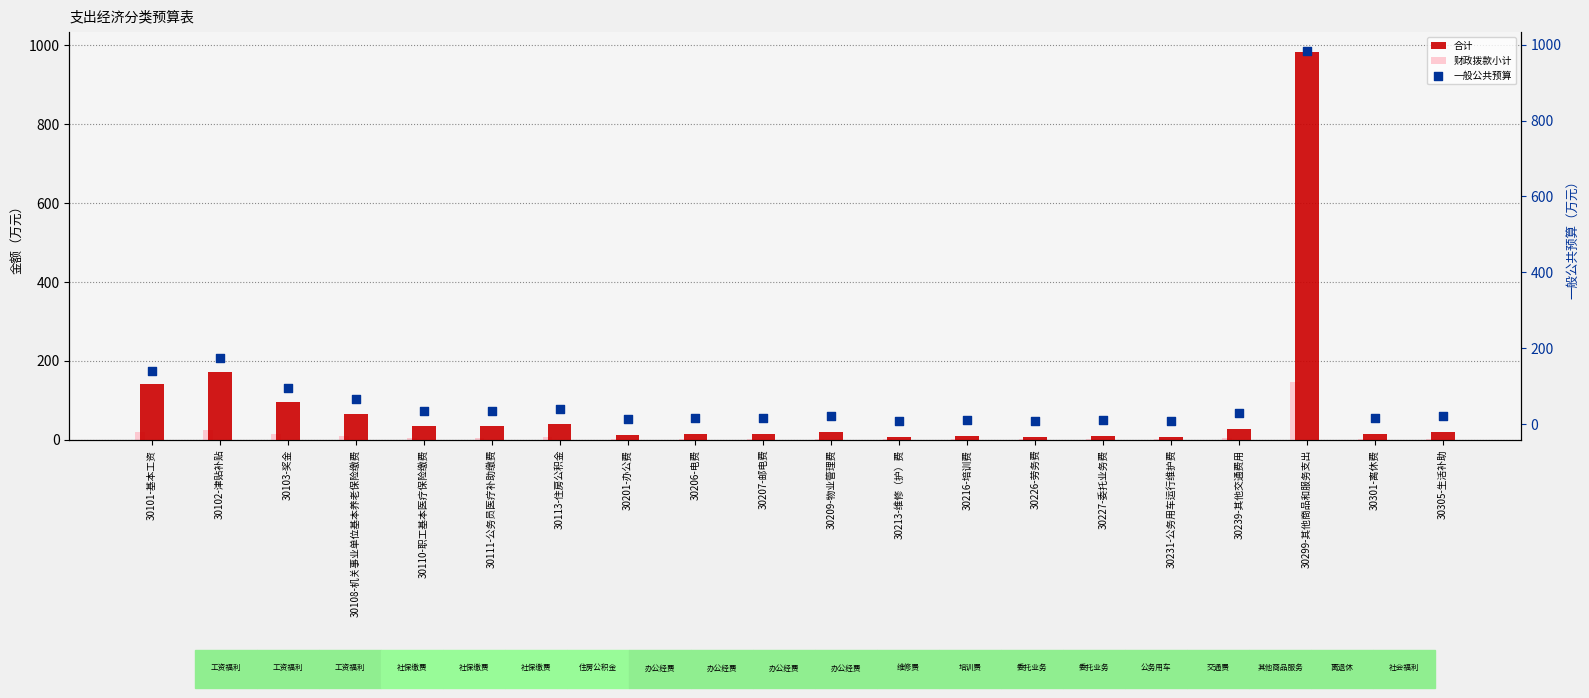

Which series has the largest Y range (max minus min)?

合计